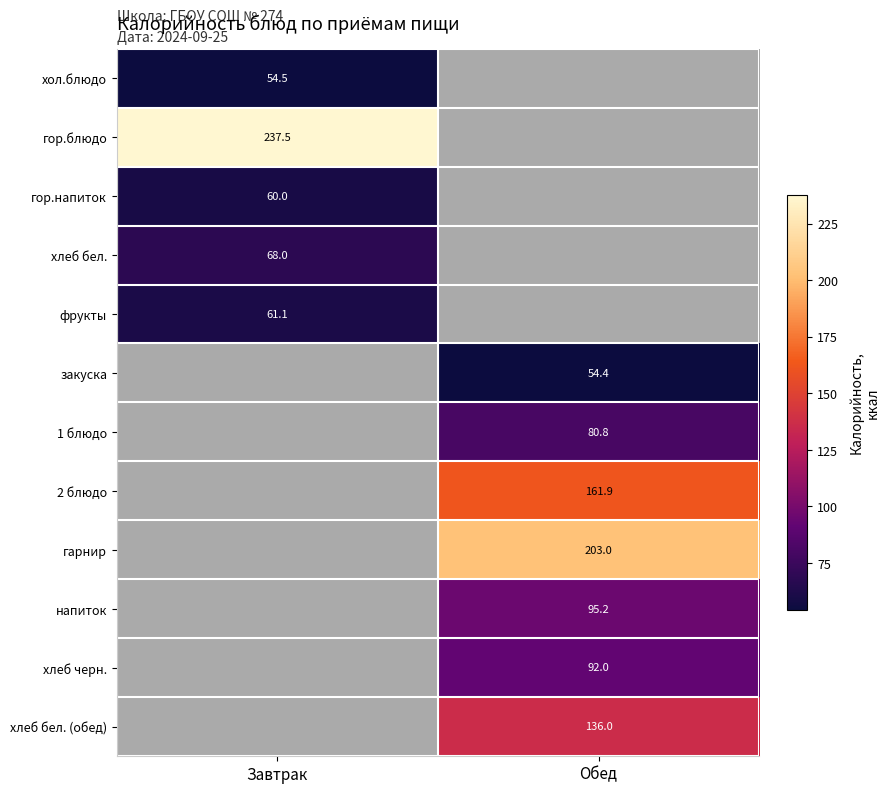

Is it true that фрукты equals 61.1 at Завтрак?

True